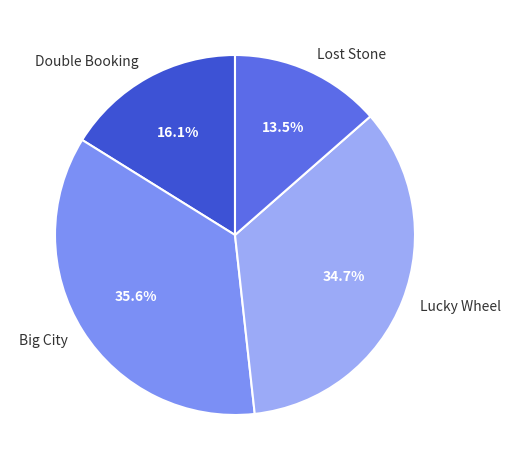

How much of the chart is everything except Lost Stone?

86.5%